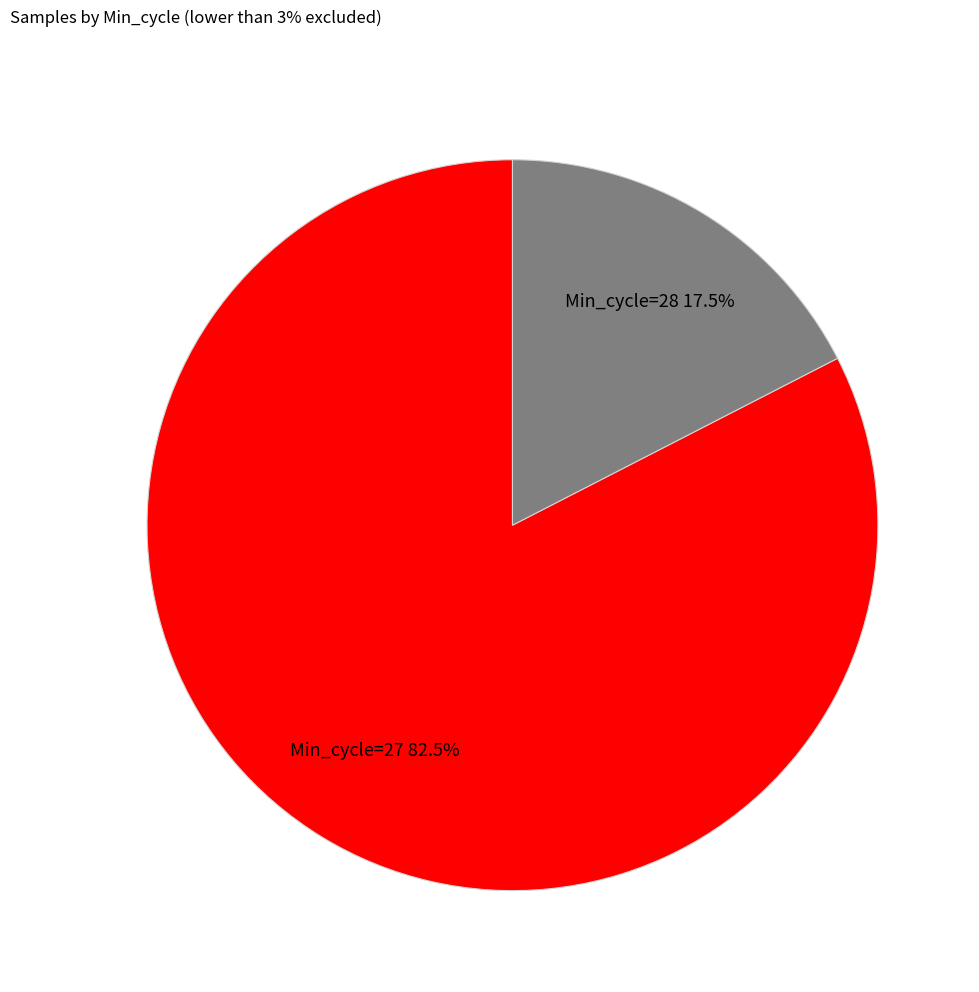

What percentage do Min_cycle=28 and Min_cycle=27 together represent?

100.0%